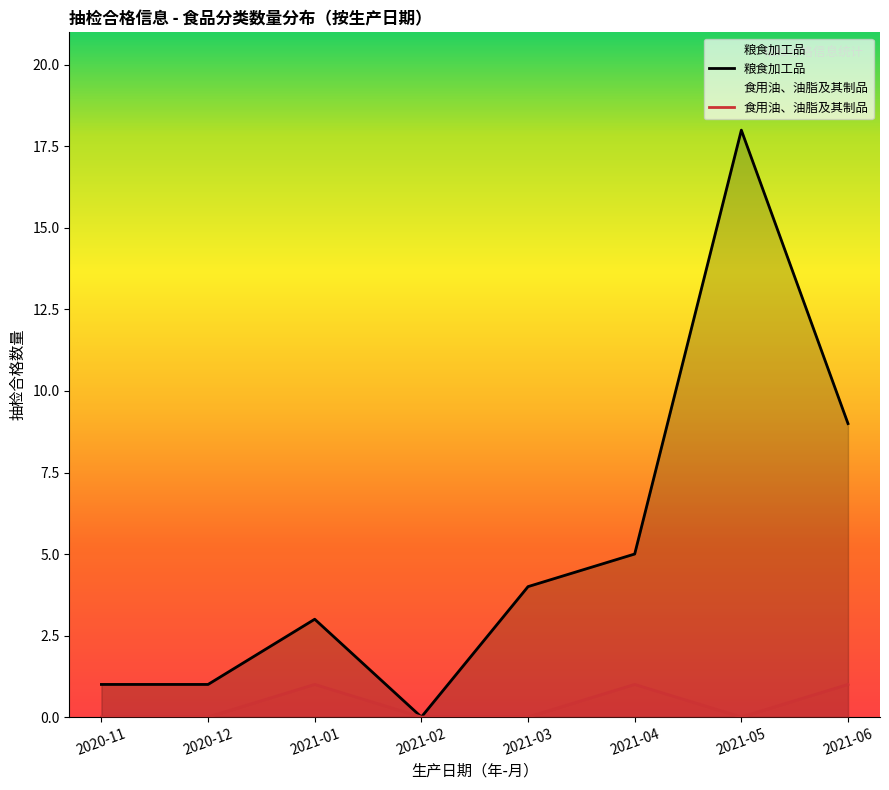

At which category is the sum across all series the highest?

2021-05